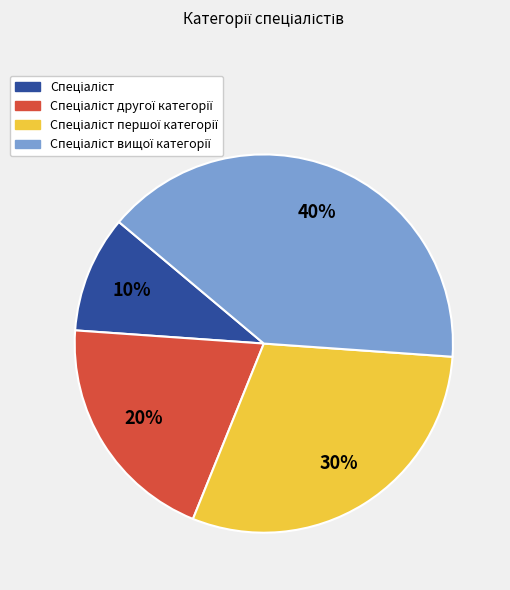

Is there a majority slice in this chart?

No